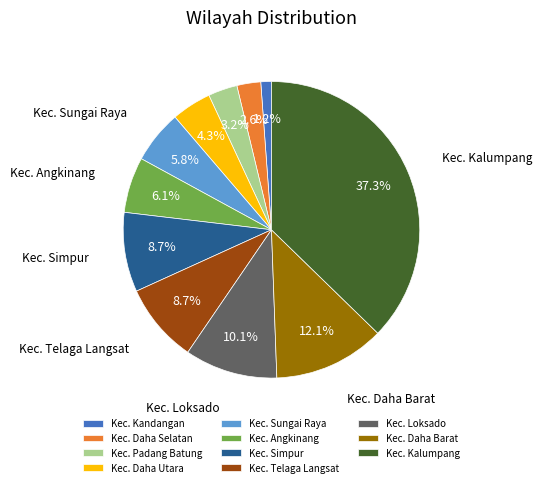

Does Kec. Daha Utara represent more than half of the total?

No